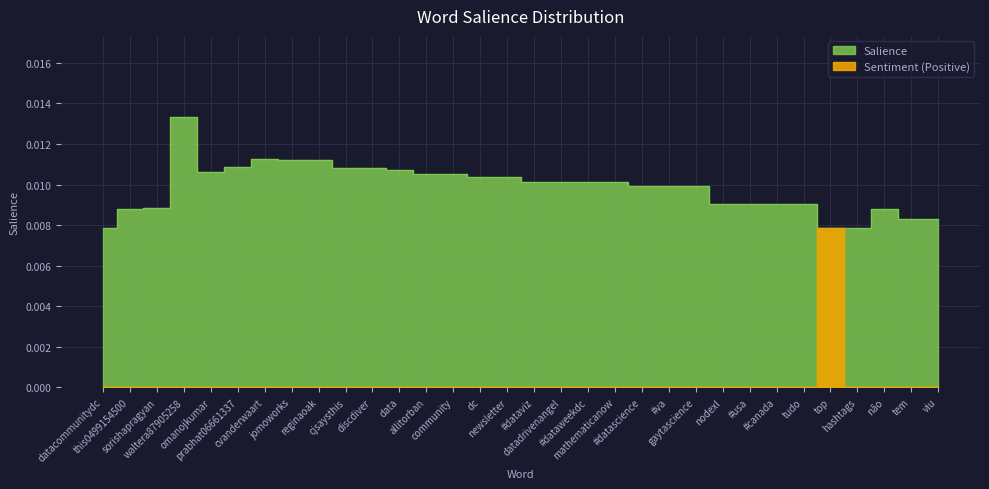

The value of Sentiment_Positive at this0499154500 is 0.0. True or false?

True